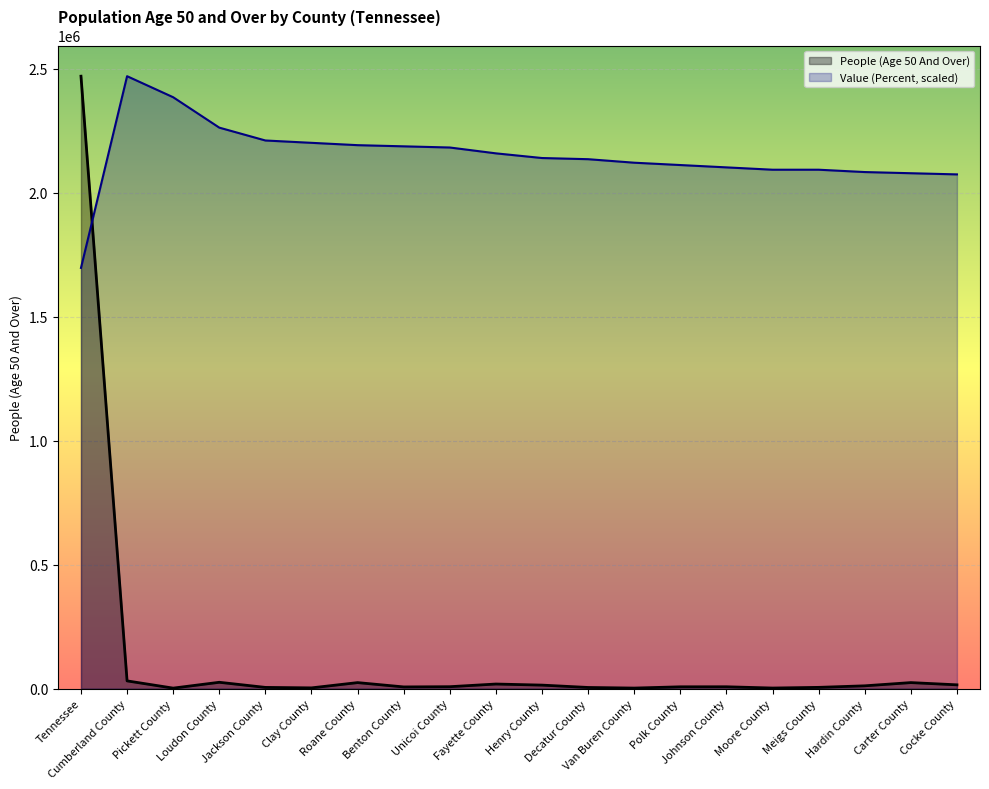

Is the value of People (Age 50 And Over) at Jackson County greater than the value of Value (Percent, scaled) at Polk County?

No